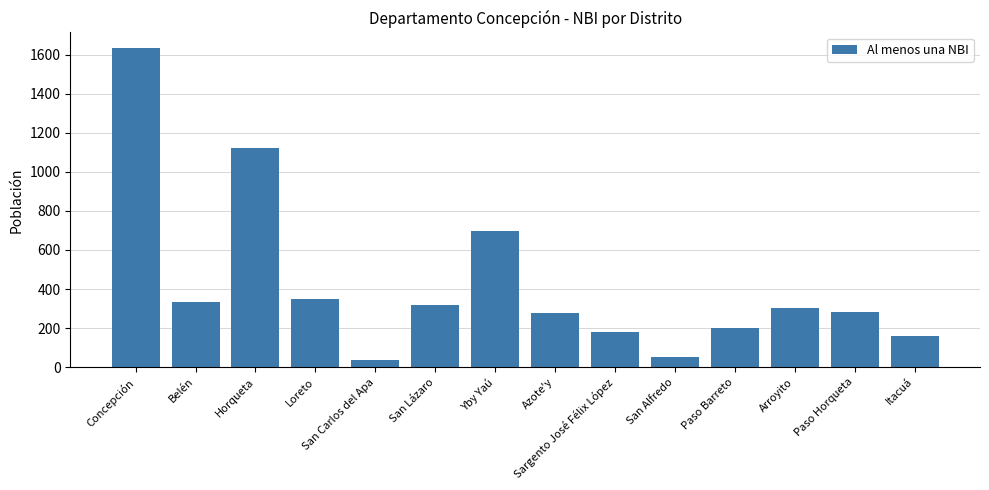

How many bars are there in total?

14